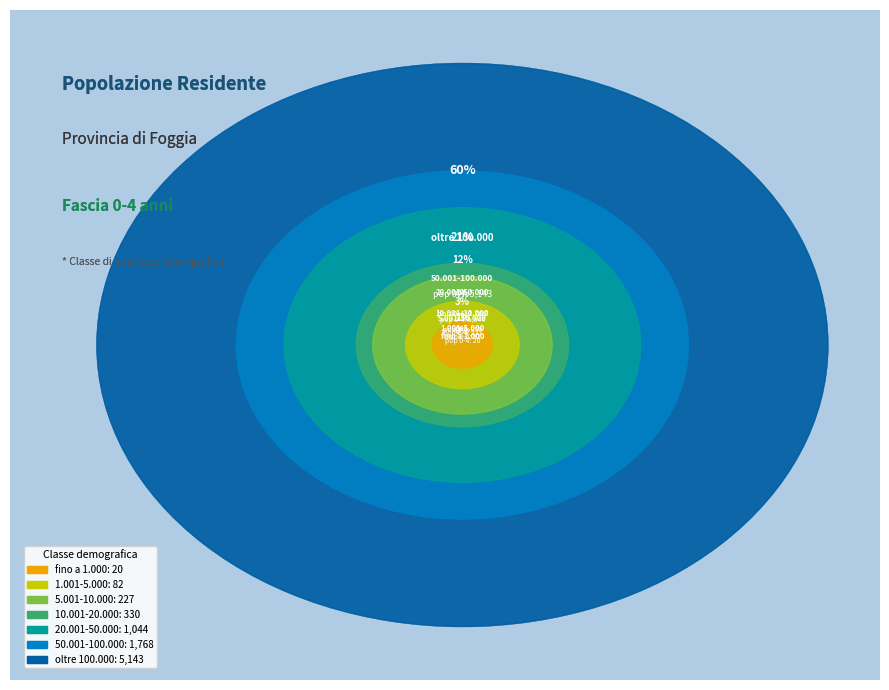

What percentage is NOT represented by 50.001-100.000?

79.5%